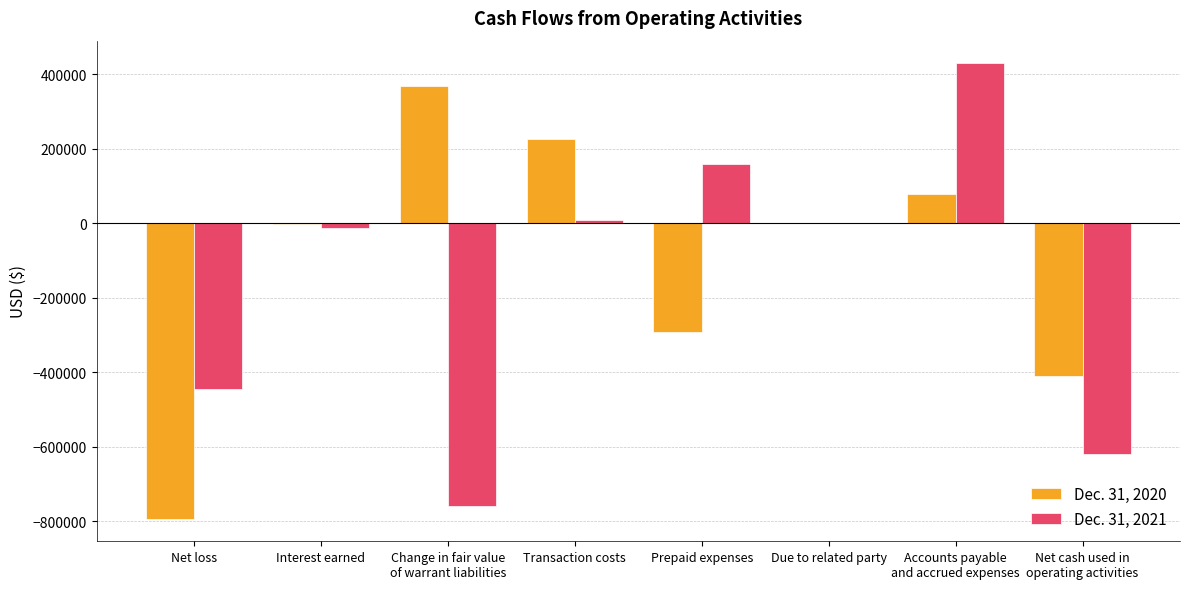

Which series has the widest spread of values?

Dec. 31, 2021